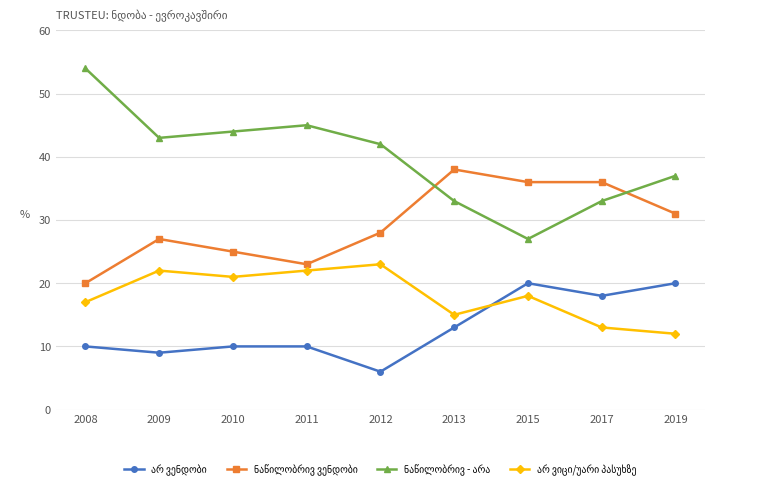

What is the total value across all series at 2015?

101